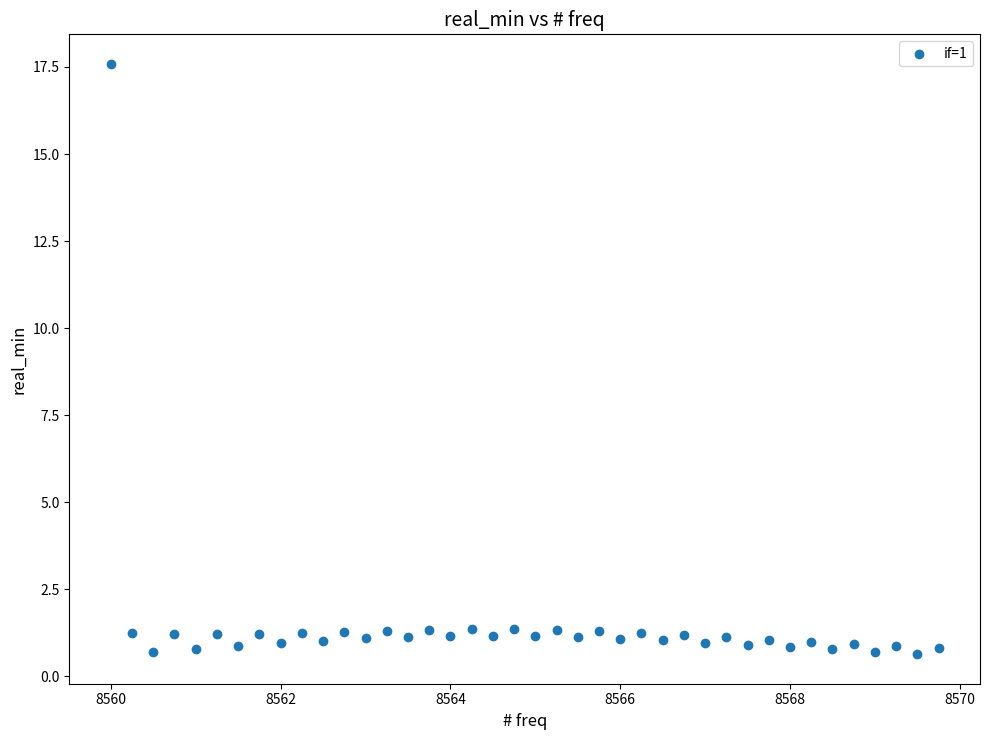

What is the range of Y values (max minus min)?

17.0